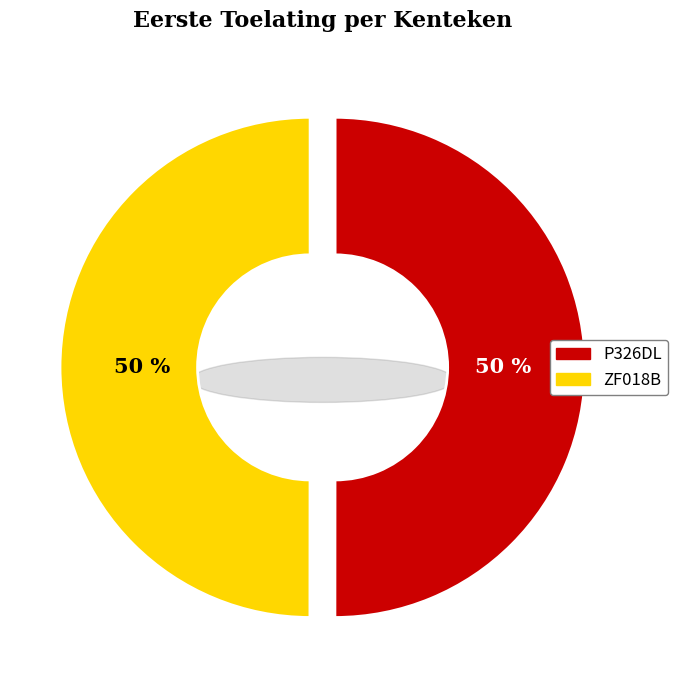

To the nearest percent, what portion does ZF018B represent?

50%